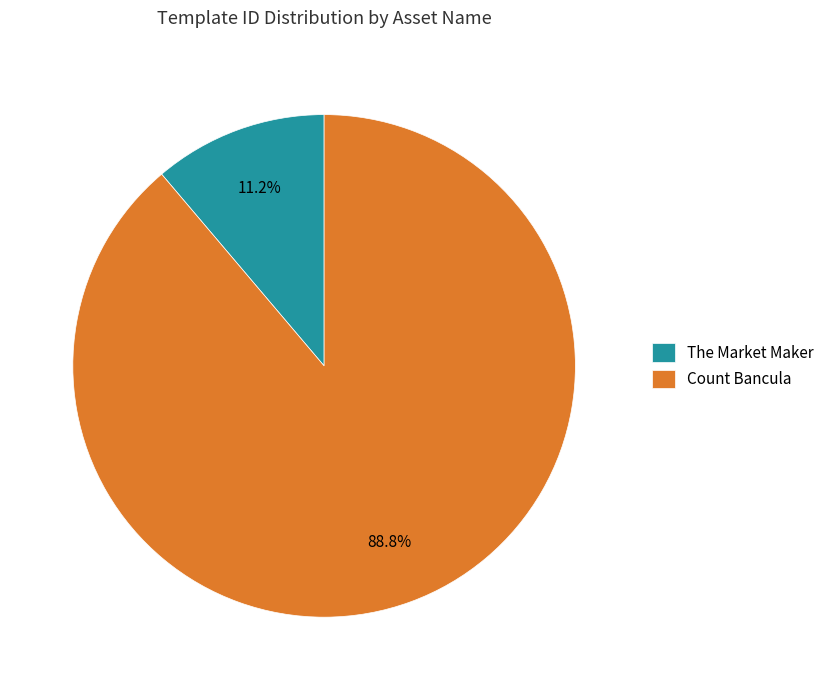

Rank the categories by value from highest to lowest.

Count Bancula, The Market Maker